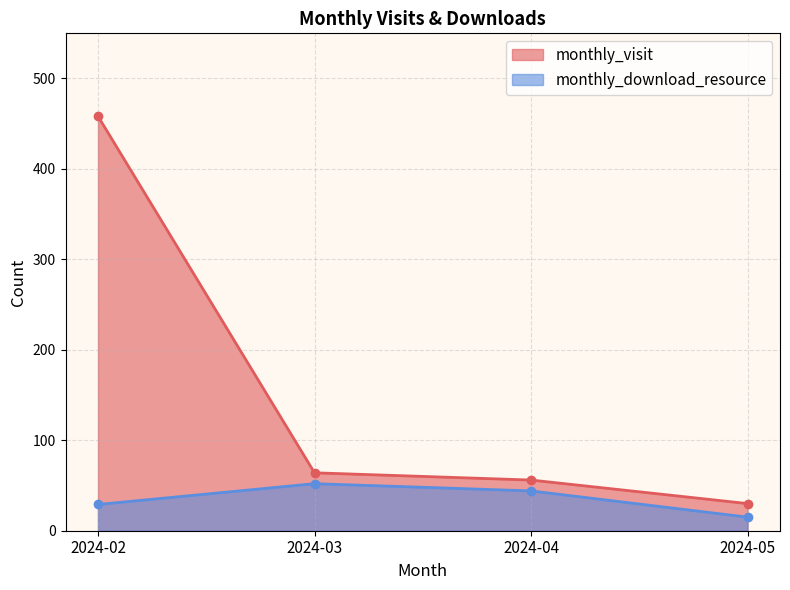

True or false: monthly_visit has more than 1 points higher than both neighbors.

False